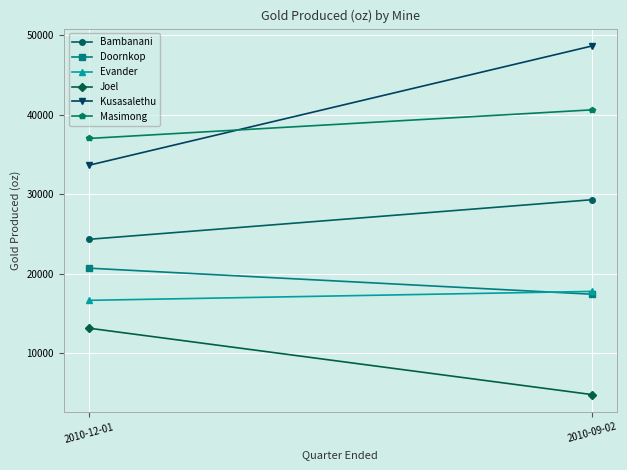

Which series has the largest total across all categories?

Kusasalethu